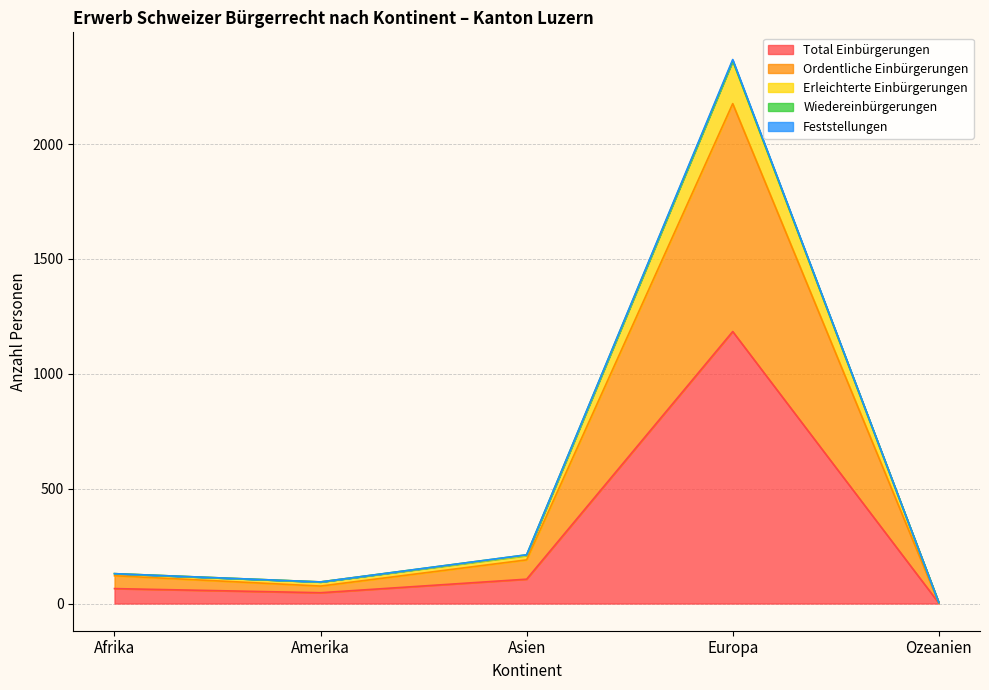

What is the highest value of the Total Einbürgerungen series?

1184